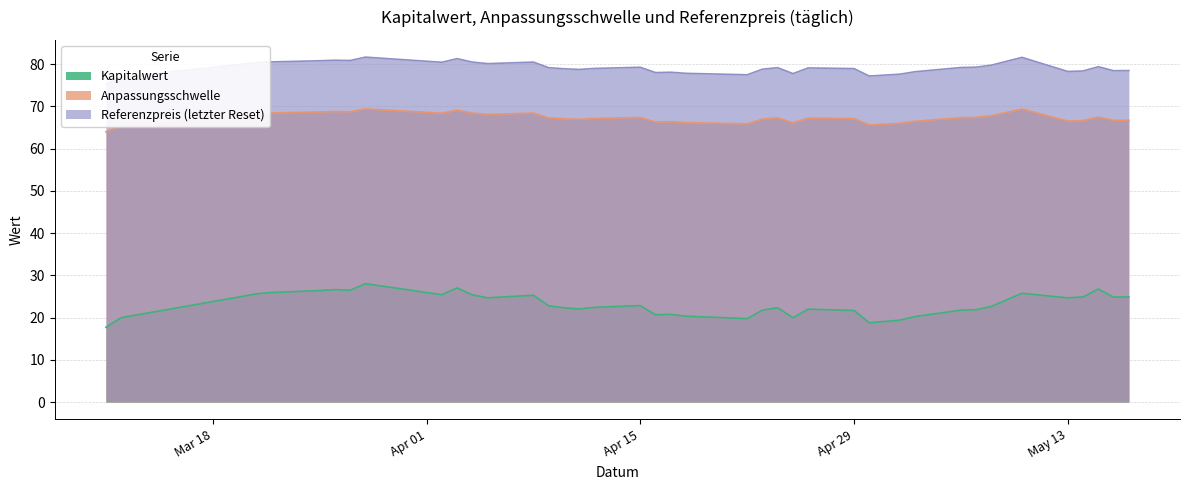

How many categories are shown in the chart?

39